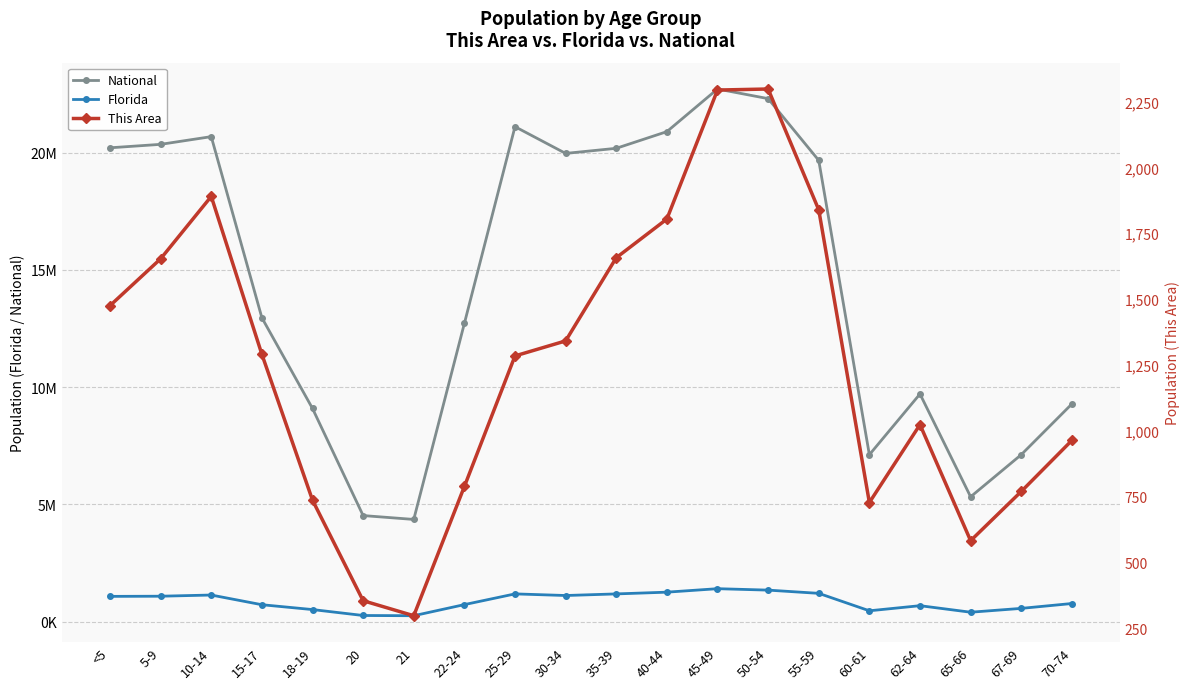

What are all the series names shown in the legend?

National, Florida, This Area